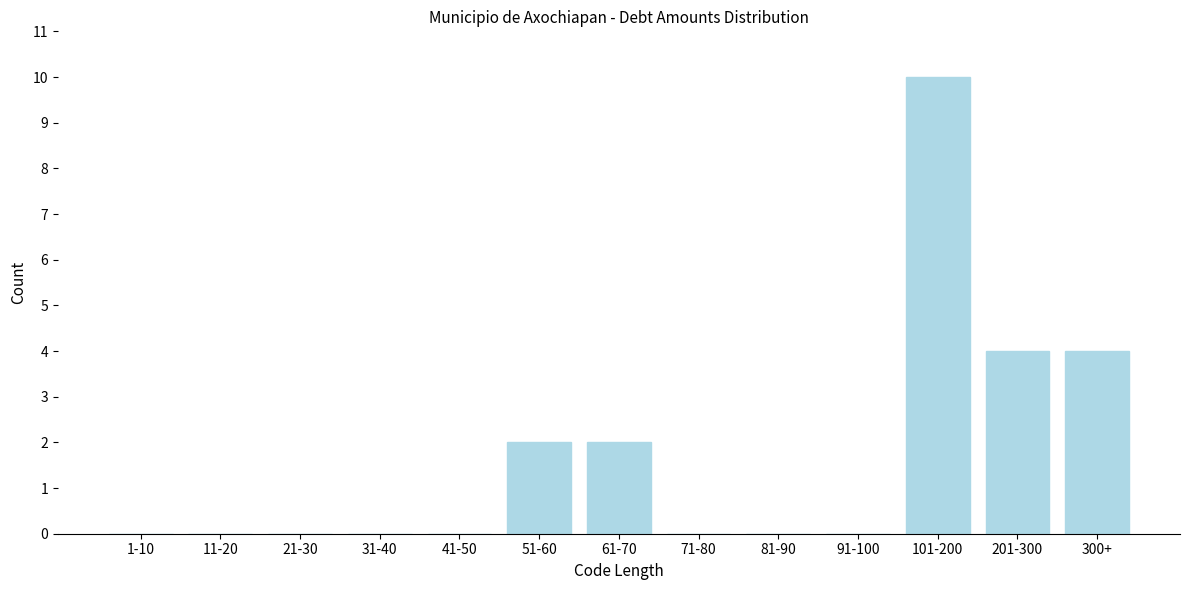

Reading right to left, extract all data points from this chart.

300+=4	201-300=4	101-200=10	91-100=0	81-90=0	71-80=0	61-70=2	51-60=2	41-50=0	31-40=0	21-30=0	11-20=0	1-10=0